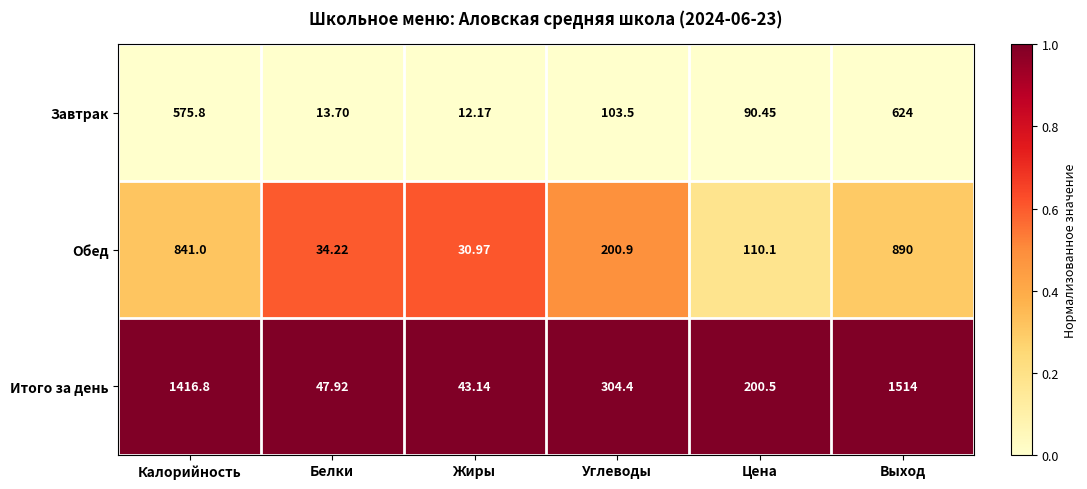

Rank the series at Углеводы from lowest to highest value.

Завтрак, Обед, Итого за день